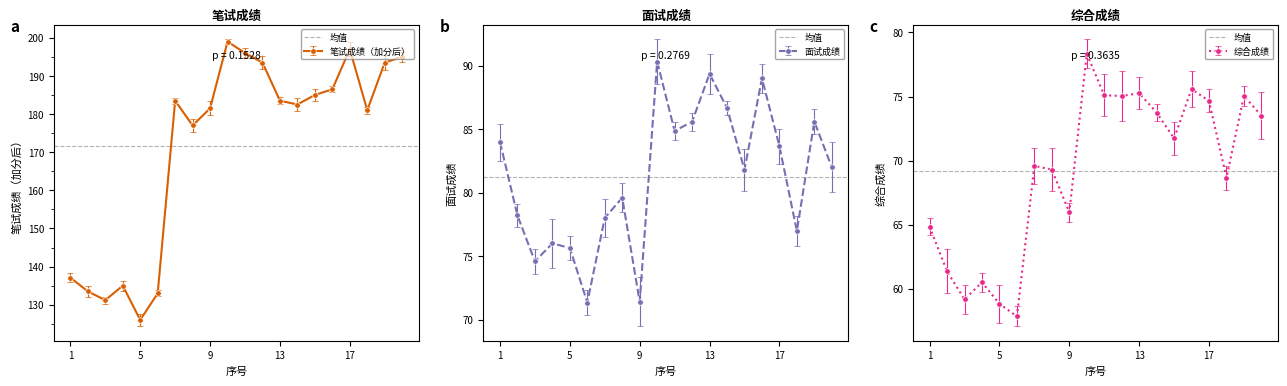

True or false: 笔试成绩（加分后） and 面试成绩 intersect in this chart.

False